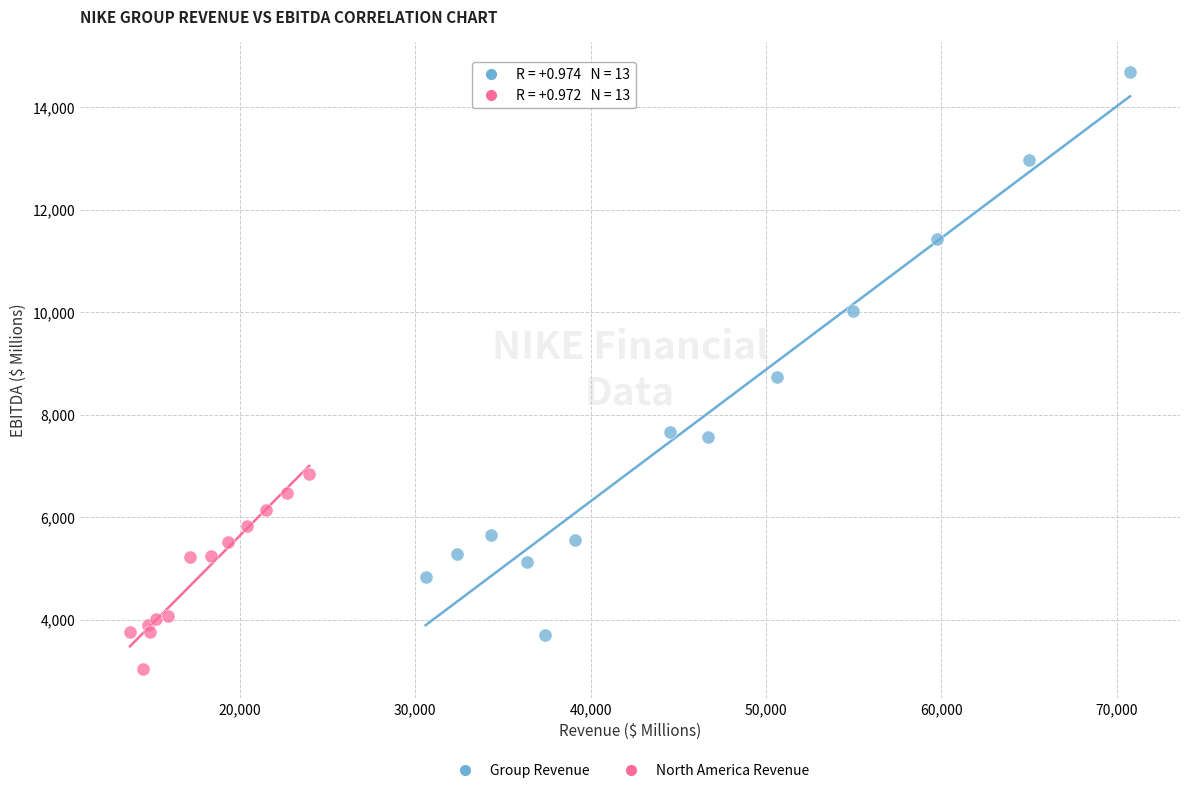

Which series reaches the maximum Y coordinate?

Group Revenue